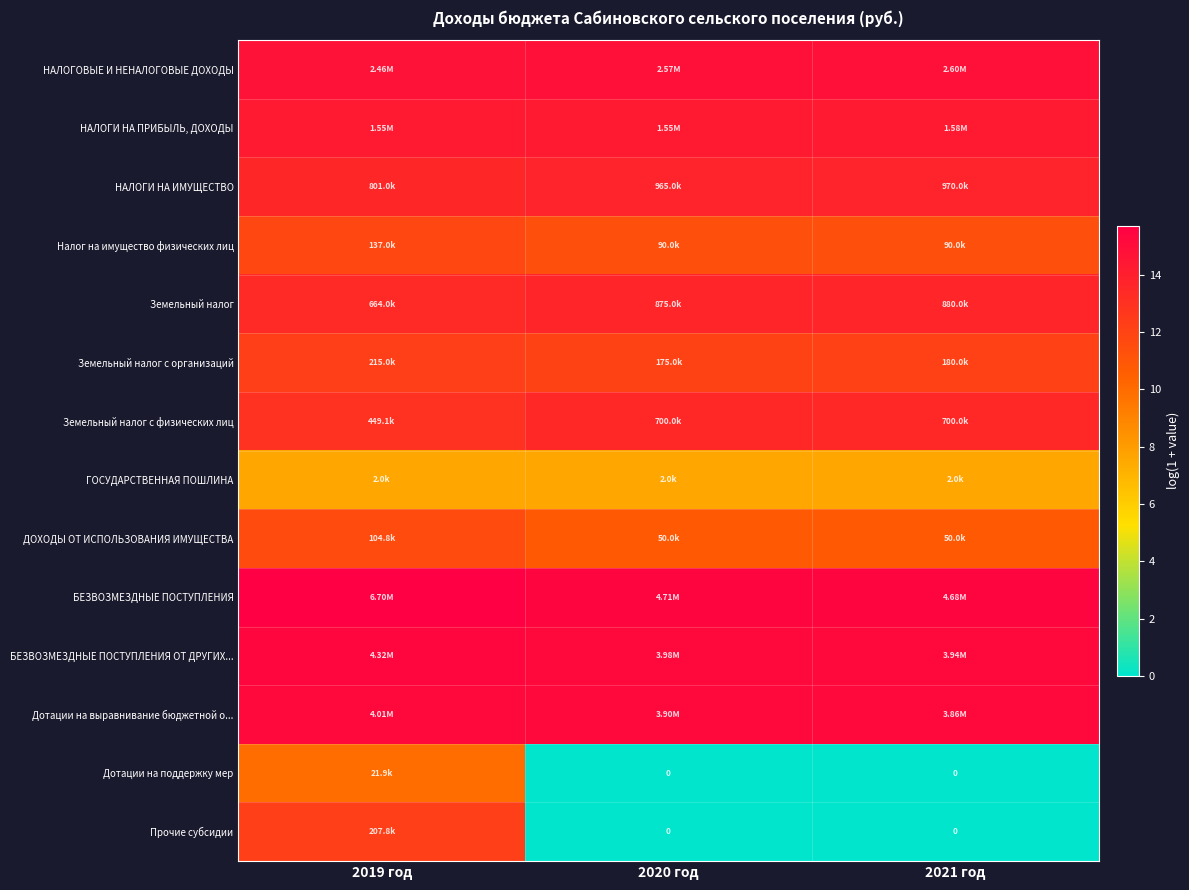

Which series has the largest total across all categories?

БЕЗВОЗМЕЗДНЫЕ ПОСТУПЛЕНИЯ